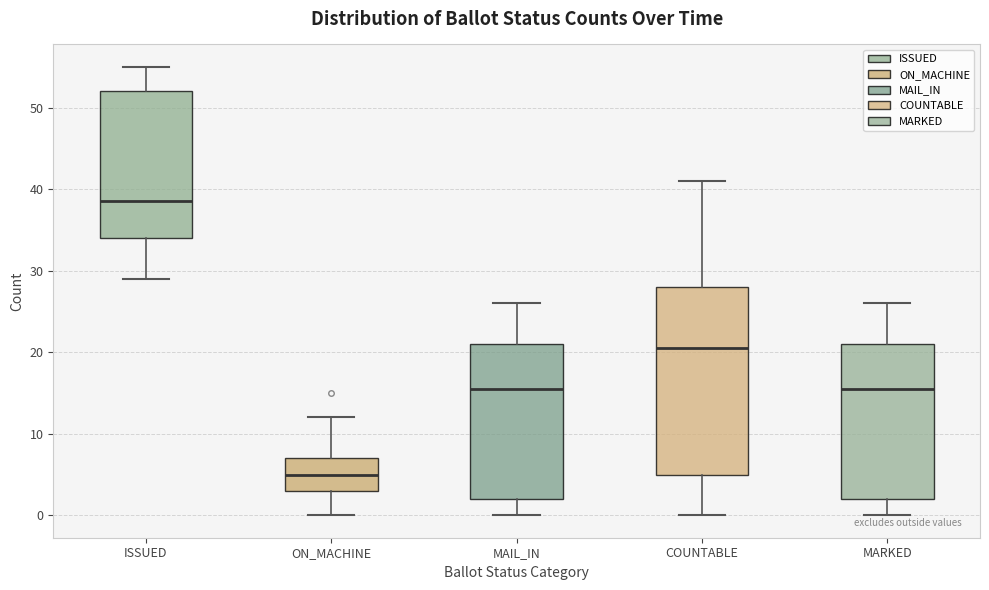

Which box is the tallest, from its lower edge to its upper edge?

COUNTABLE